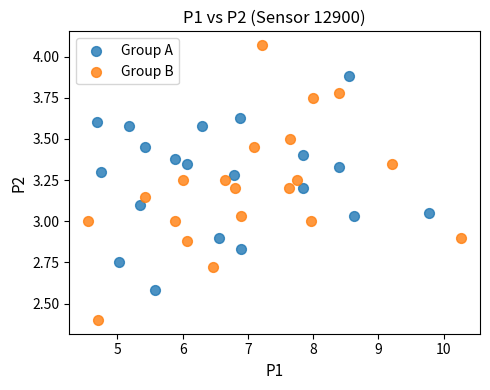

Which series contains the lowest Y value?

Group B